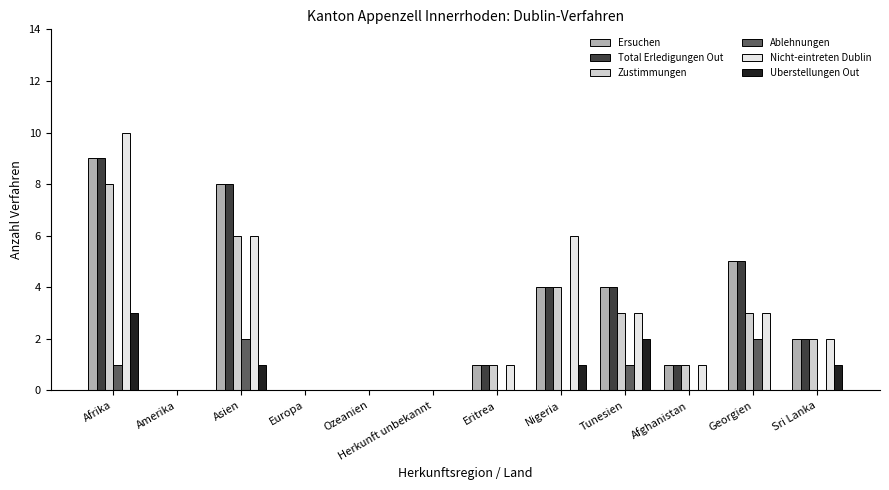

Read the Ersuchen value at Eritrea.

1